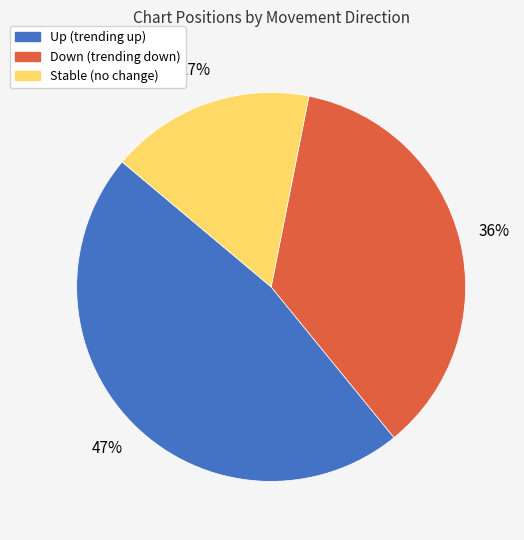

To the nearest percent, what is the difference between the largest and smallest slice percentages?

30%